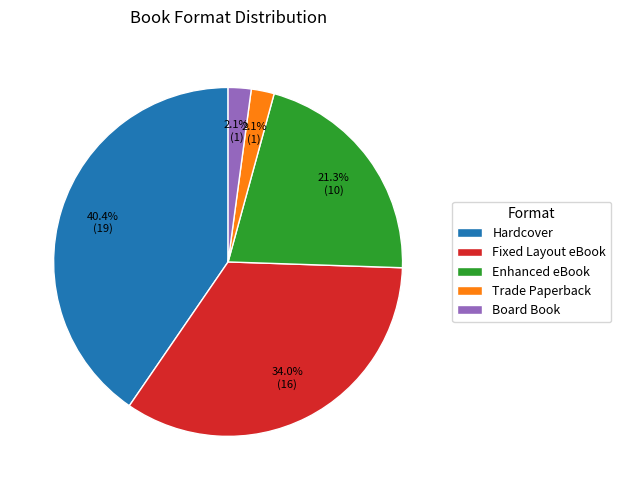

Is there any slice that represents more than half of the pie?

No